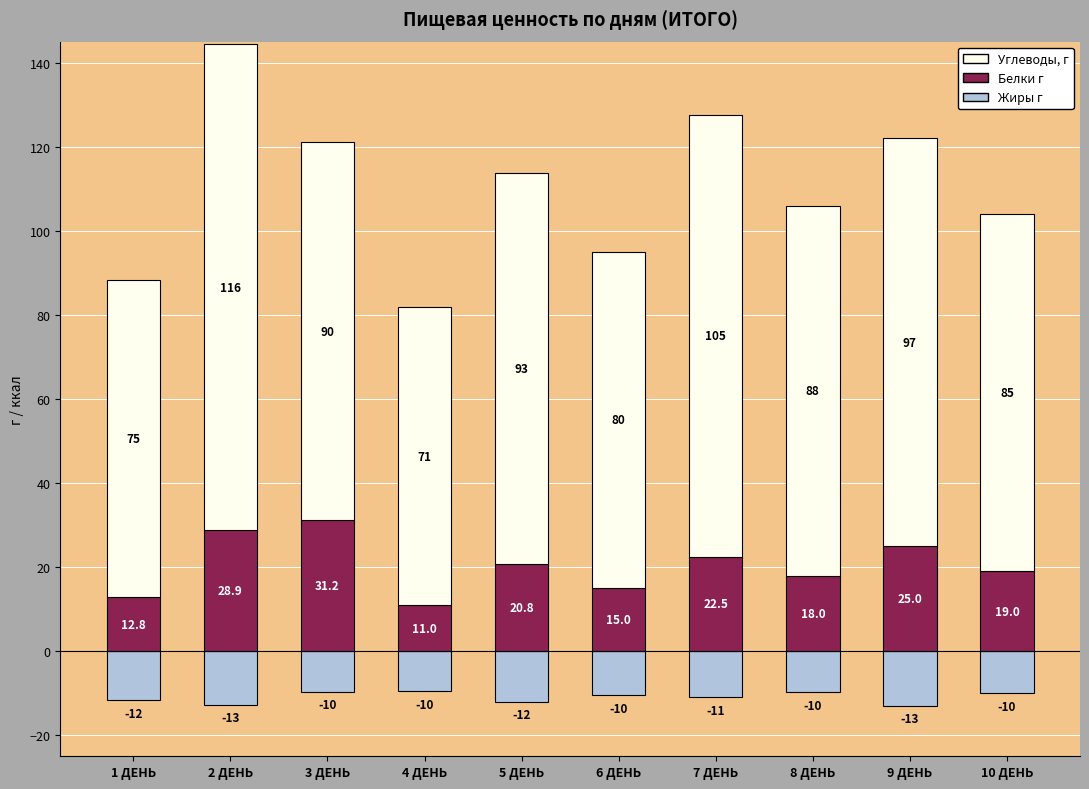

Which series has the largest range (max minus min)?

Углеводы, г